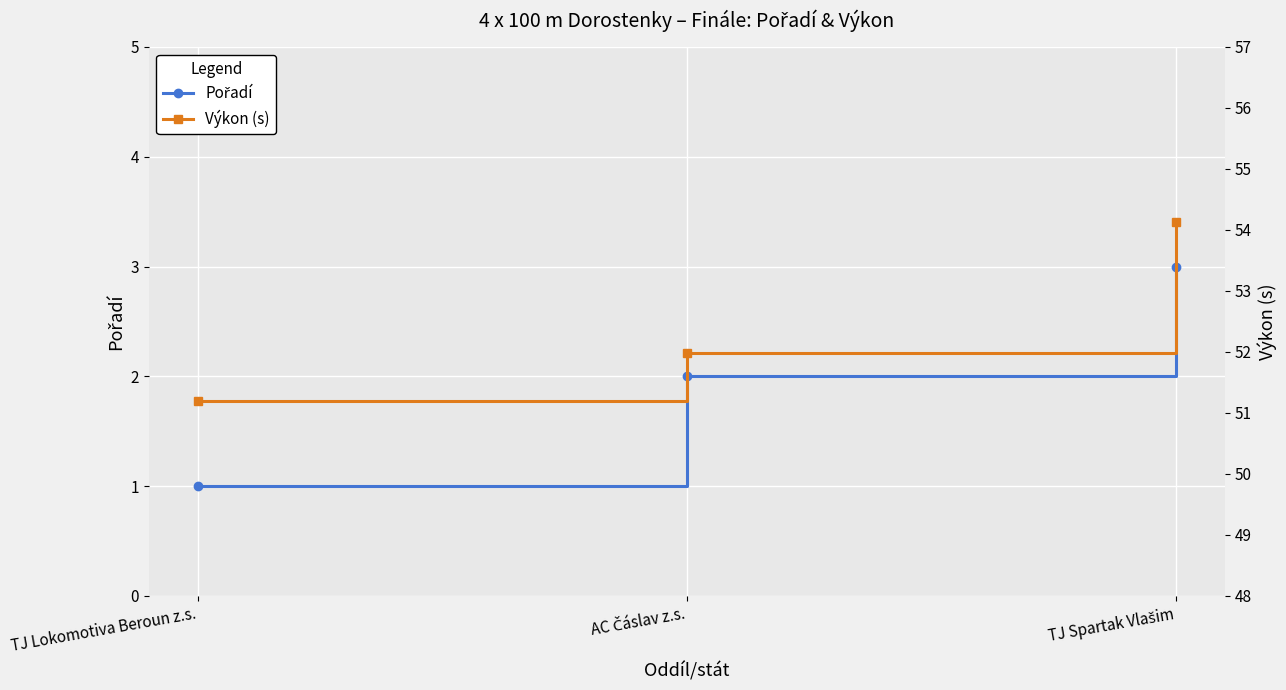

How many categories are shown in the chart?

3